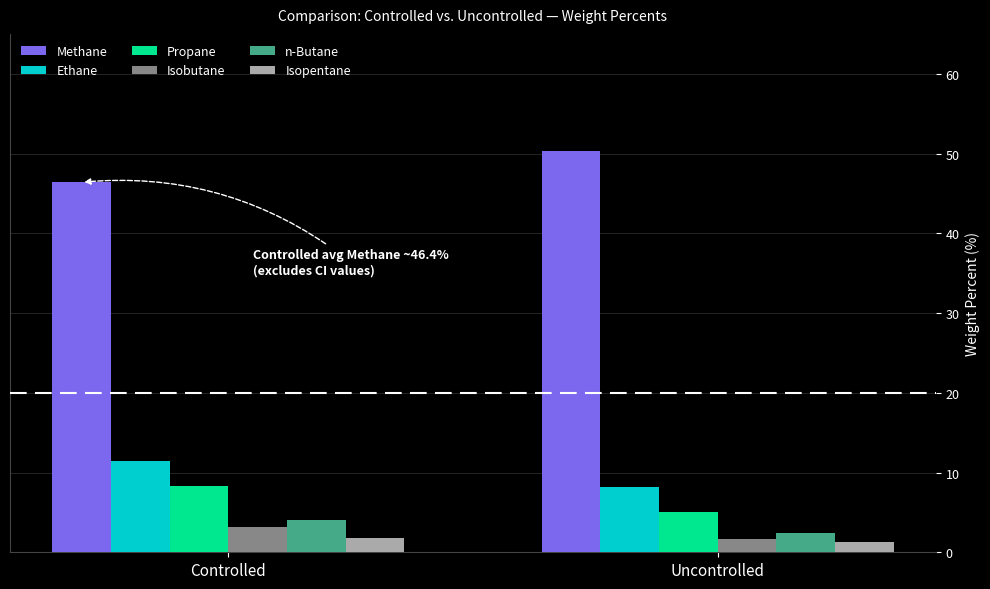

What is the difference between the Ethane values at Controlled and Uncontrolled?

3.3